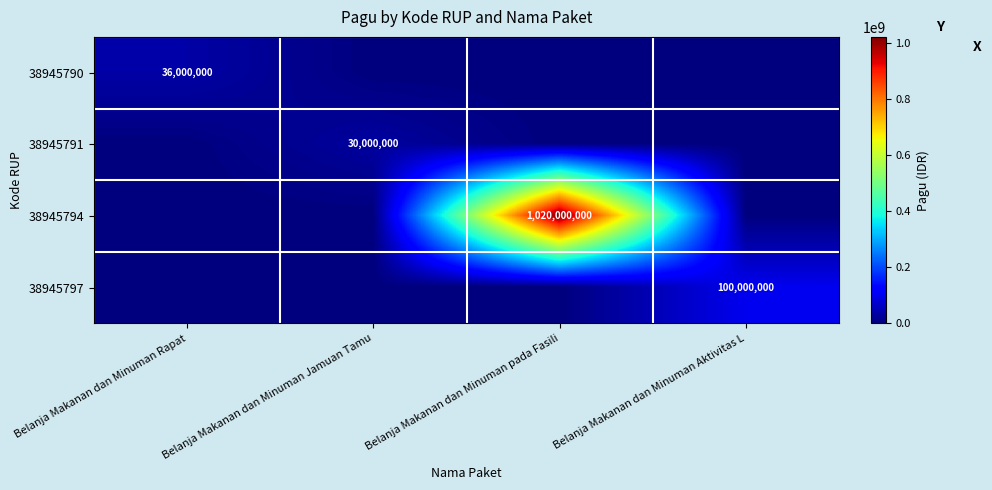

Count the number of categories in the chart.

4